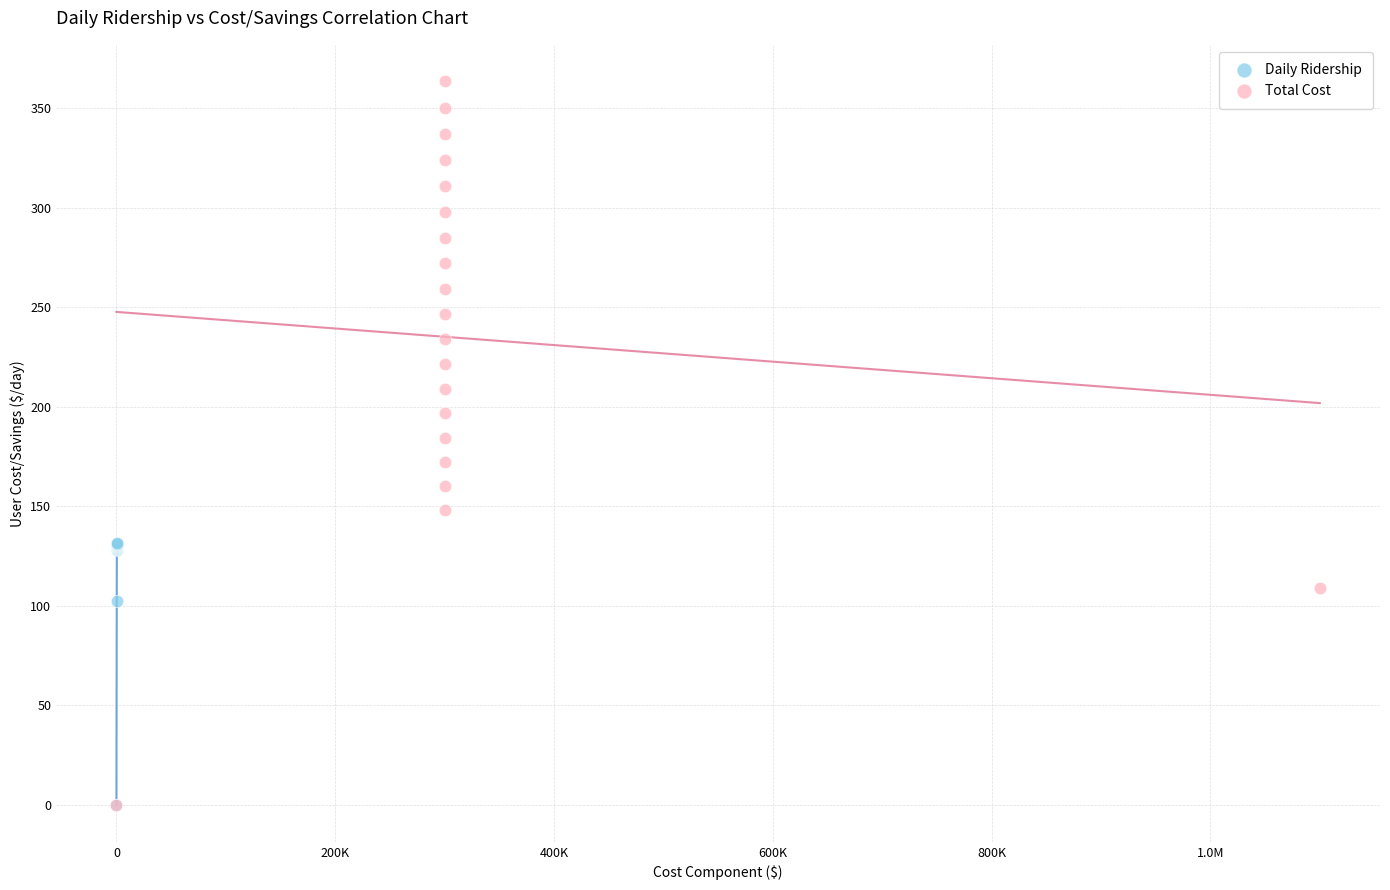

Which series has the widest spread of Y values?

Total Cost